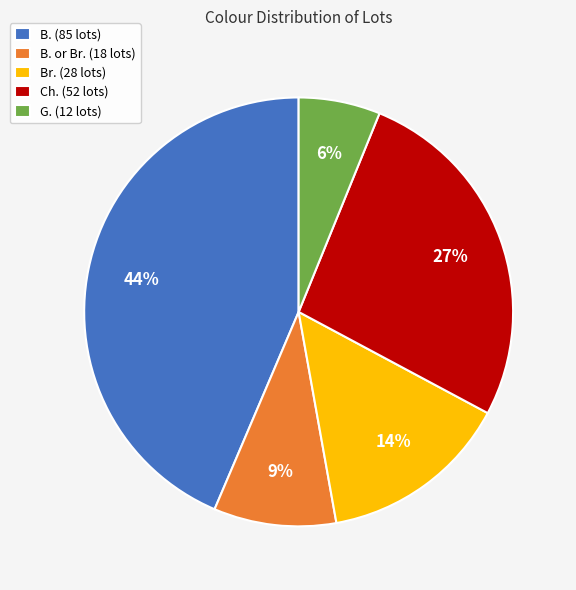

Which slice is the smallest?

G. (12 lots)